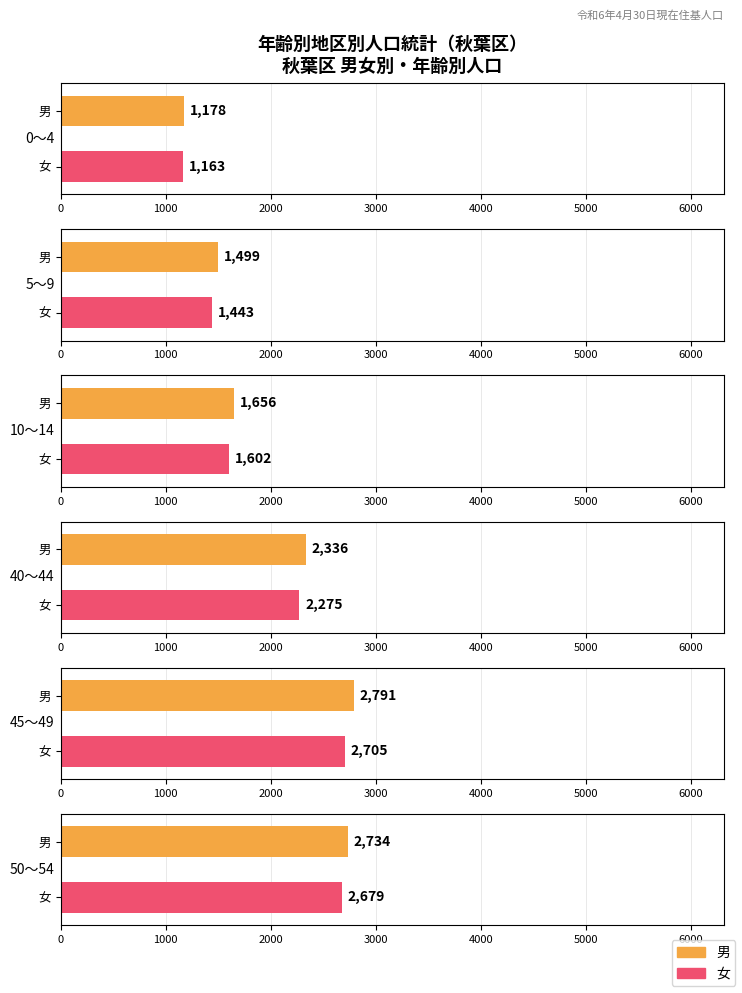

True or false: 合計 has a value of 2341 at 0～4.

True